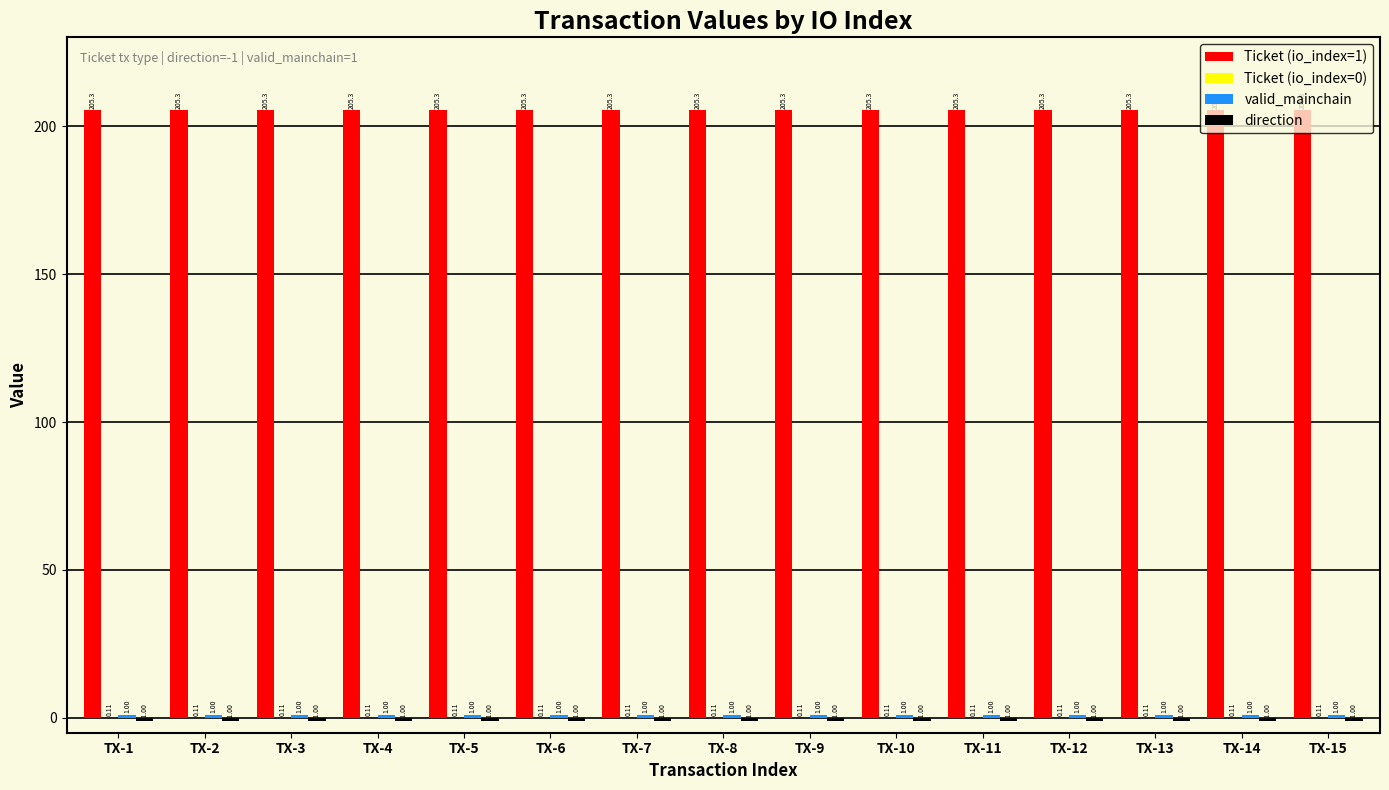

Which series has the largest total across all categories?

Ticket (io_index=1)